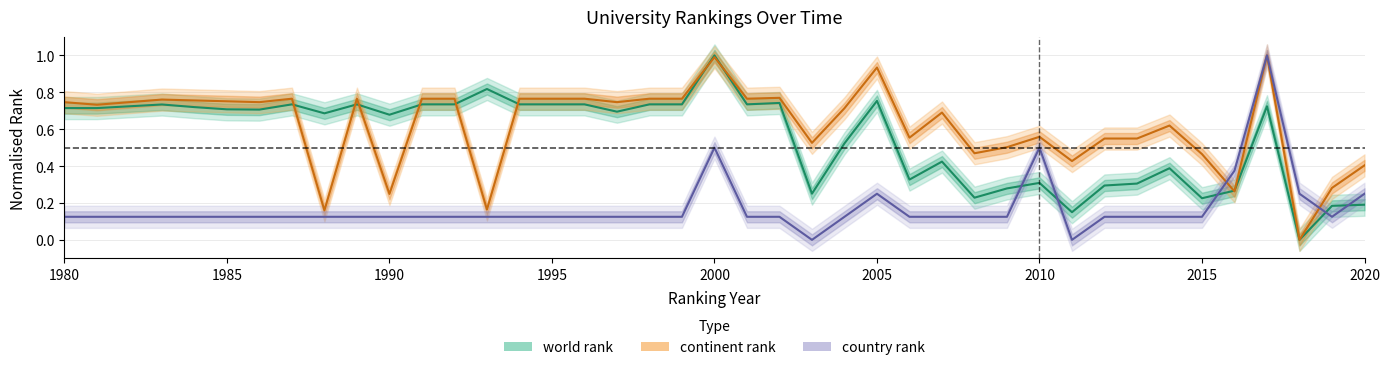

Is this an area chart (filled region under the line)?

No